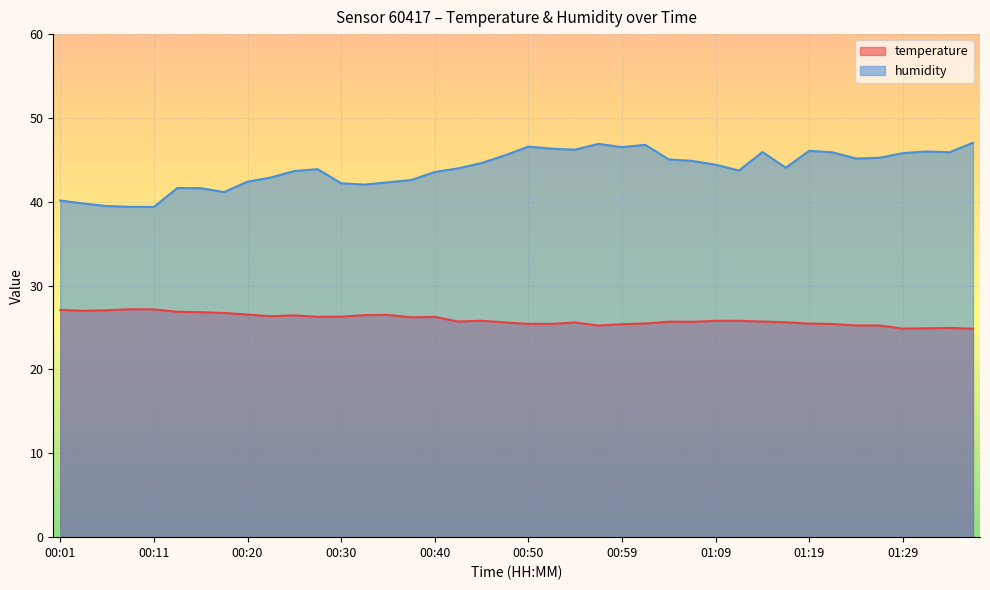

What value does the humidity series have at 01:26?

45.2